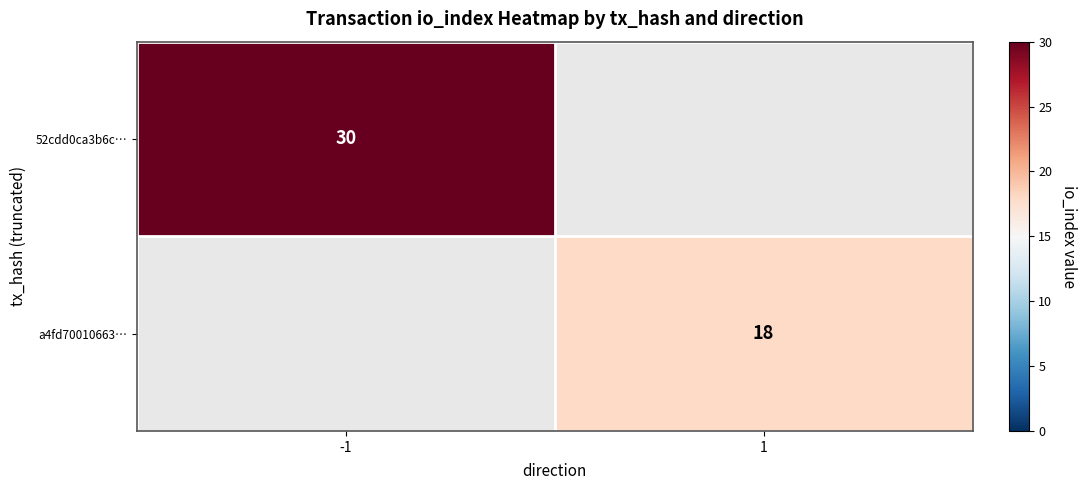

Is the value of 52cdd0ca3b6c… at -1 greater than the value of a4fd70010663… at 1?

Yes